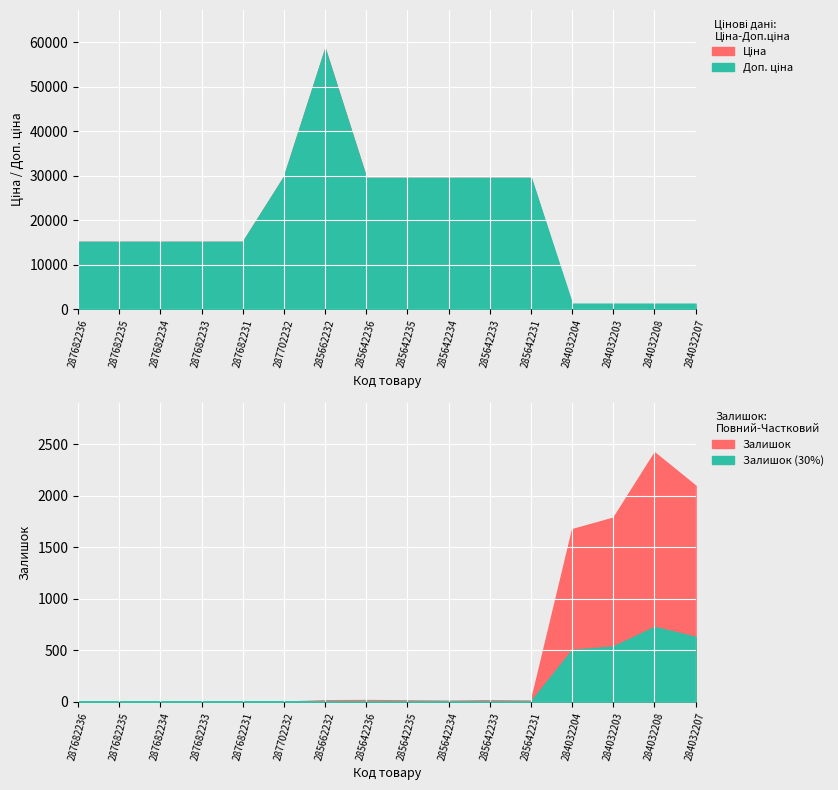

Which series has the widest spread of values?

Ціна